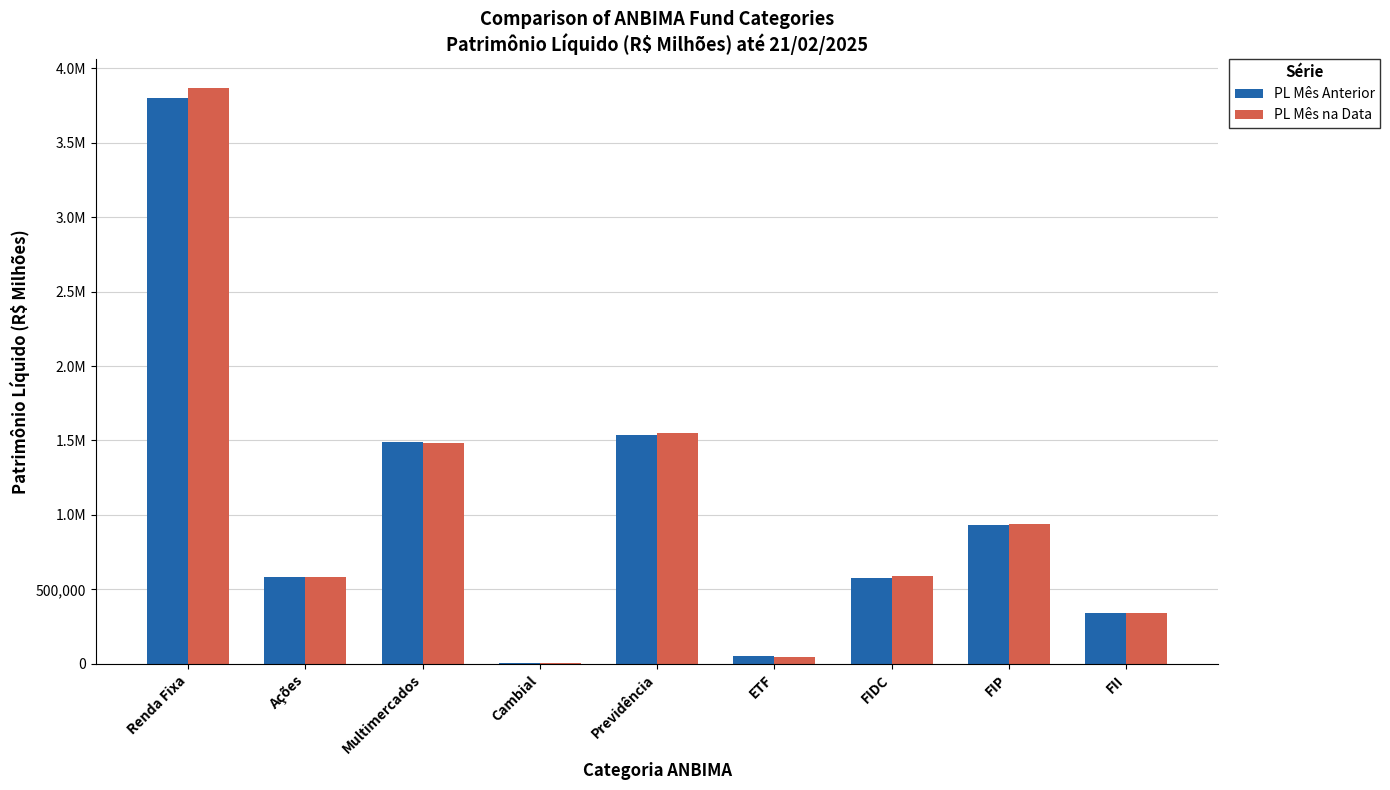

What are all the series names shown in the legend?

PL Mês Anterior, PL Mês na Data